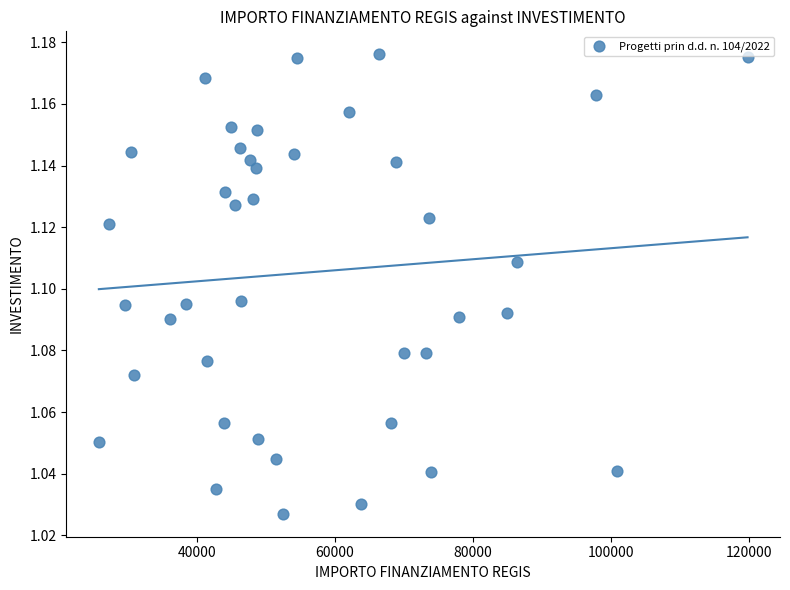

What is the range of X values (max minus min)?

93941.0